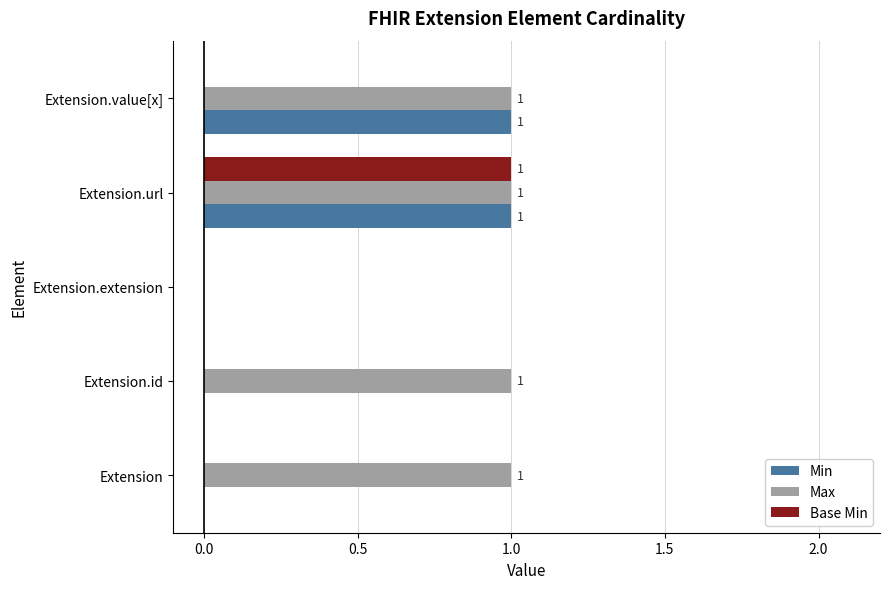

Is the value of Max at Extension.extension greater than the value of Base Min at Extension.url?

No